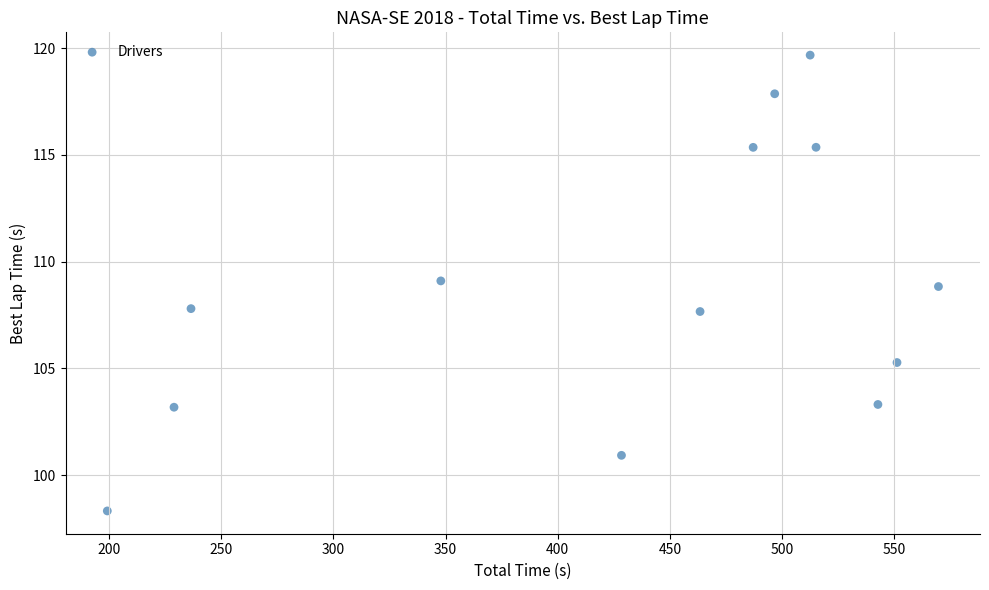

What is the range of X values (max minus min)?

370.5